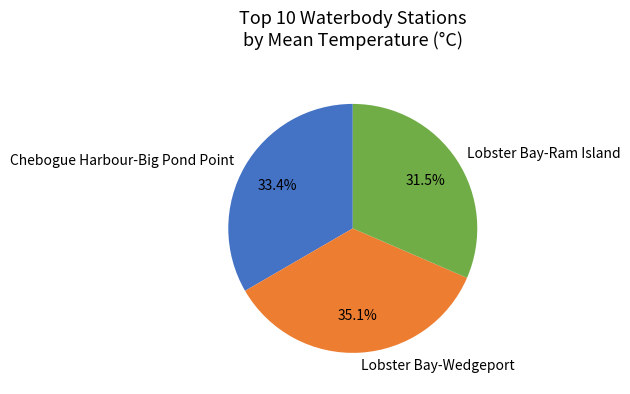

Does Chebogue Harbour-Big Pond Point represent more than half of the total?

No